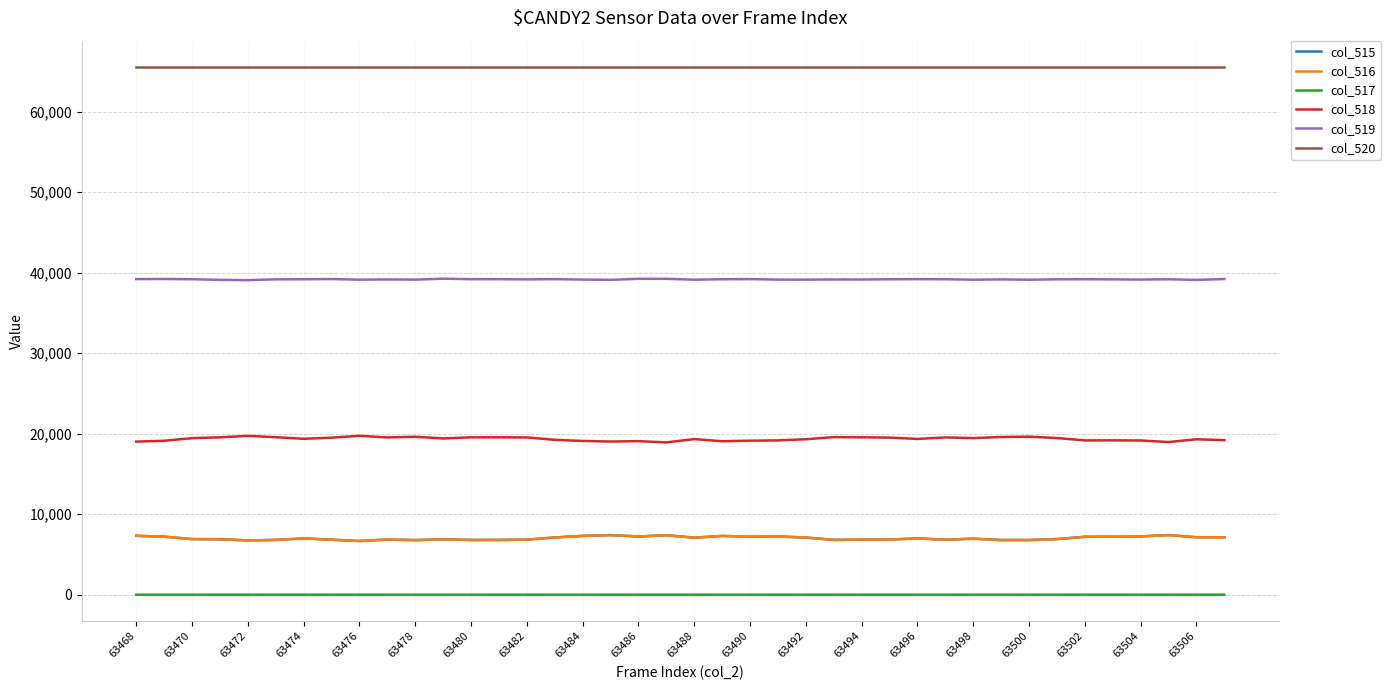

Which series has the largest total across all categories?

col_520